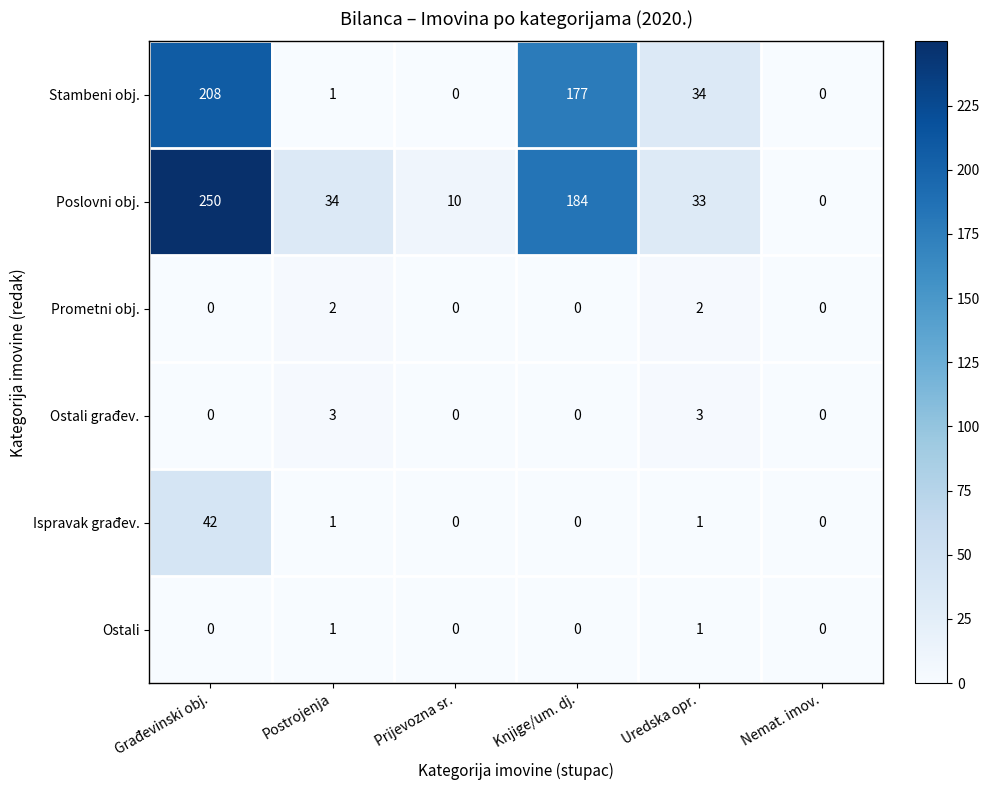

Which series has the largest total across all categories?

Poslovni obj.